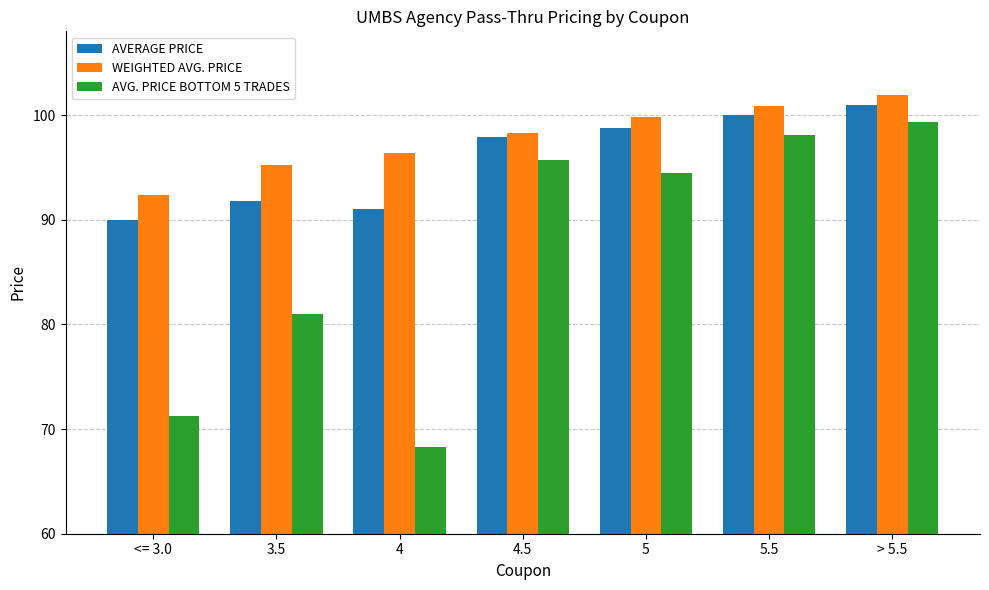

What is the difference between the AVG. PRICE BOTTOM 5 TRADES values at 4 and 4.5?

27.4